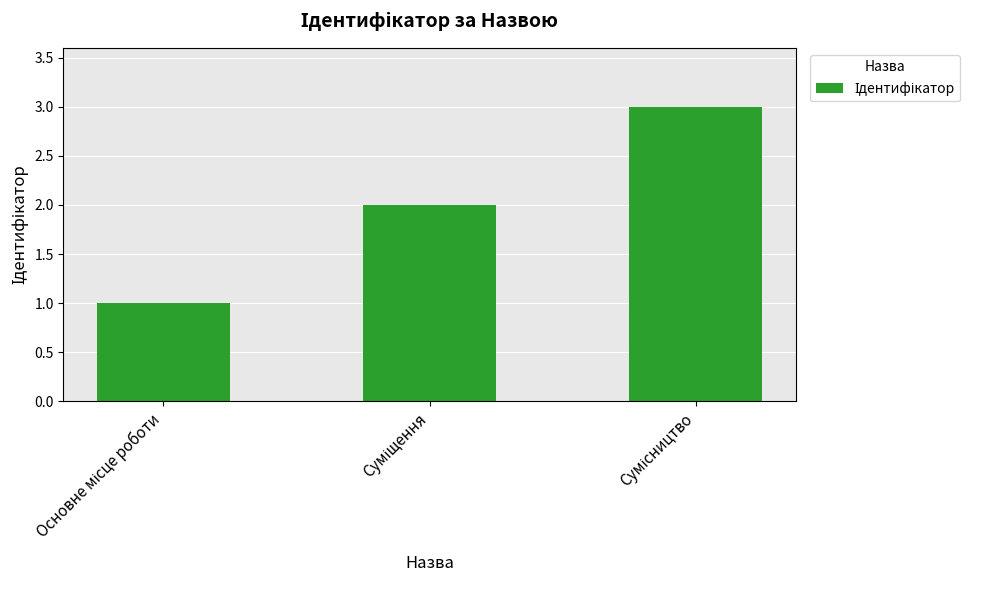

What is the sum of all values?

6